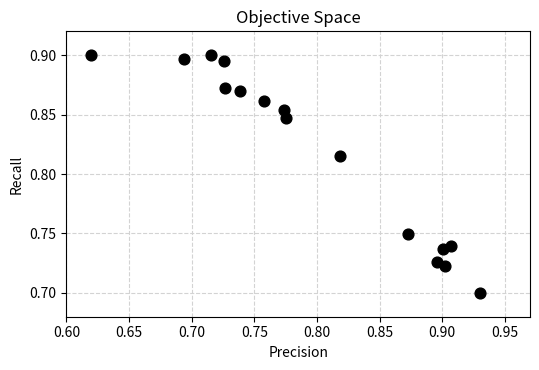

What is the range of X values (max minus min)?

0.3